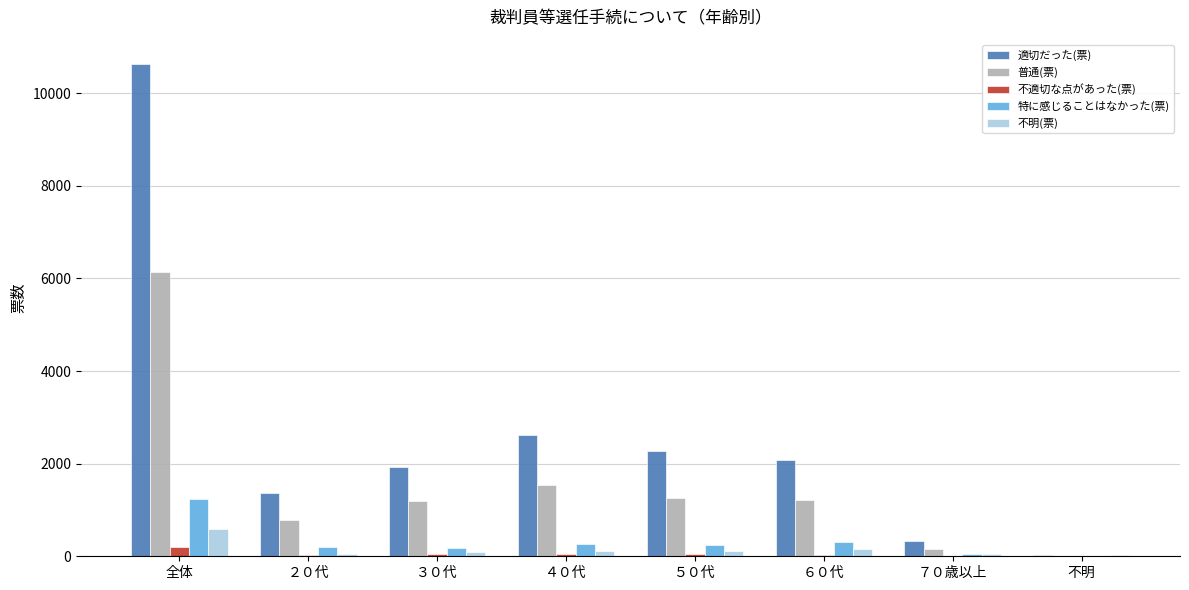

Which series changed the most between ３０代 and ４０代?

適切だった(票)